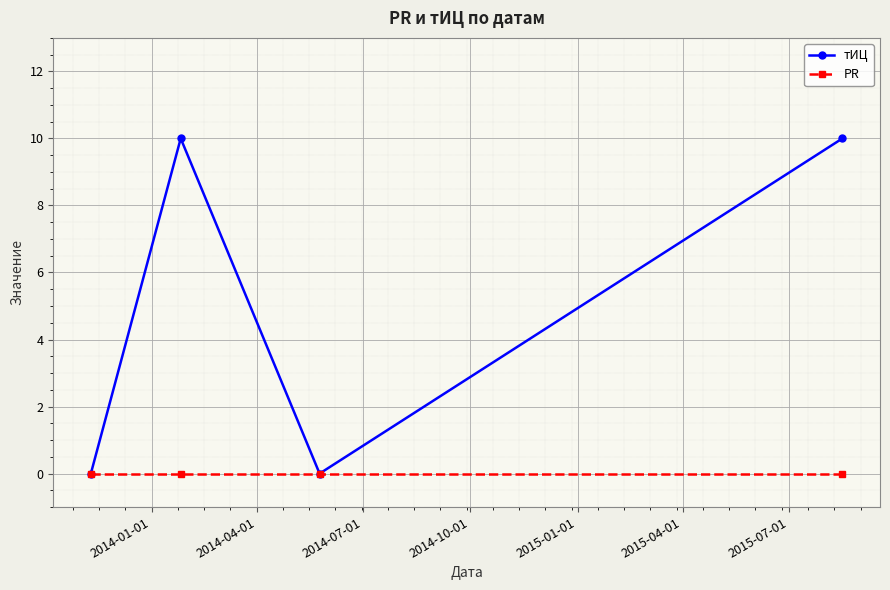

What is the value of the тИЦ point at the 2nd from the left?

10